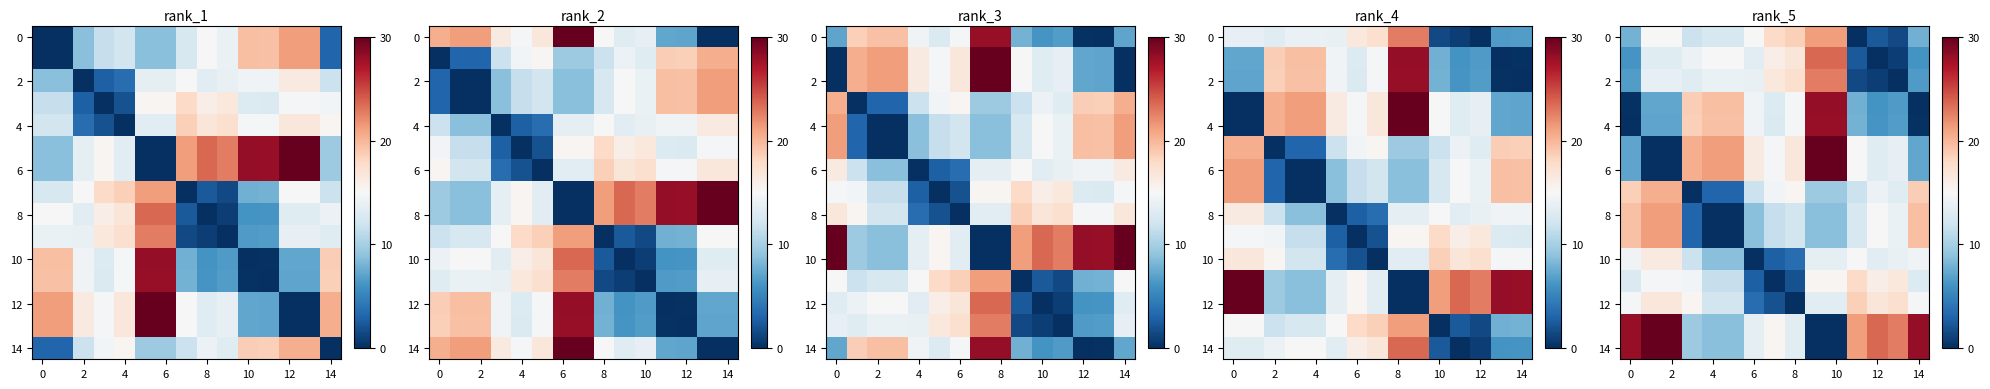

What is the maximum value shown in the chart?

30.0